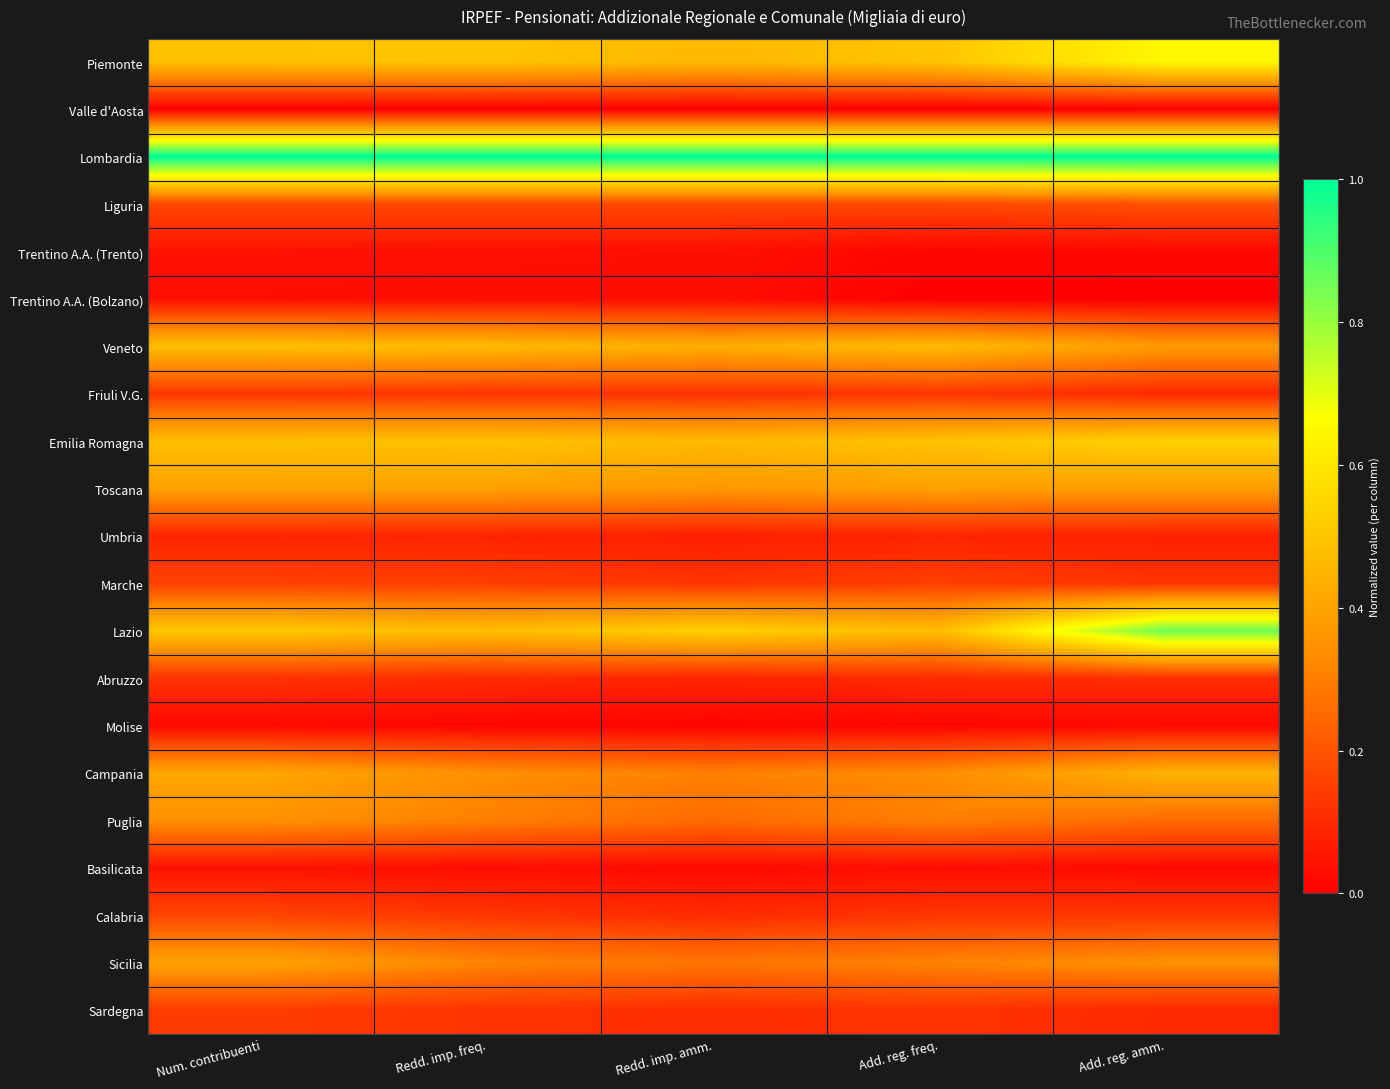

At how many categories does at least one series exceed 0?

5